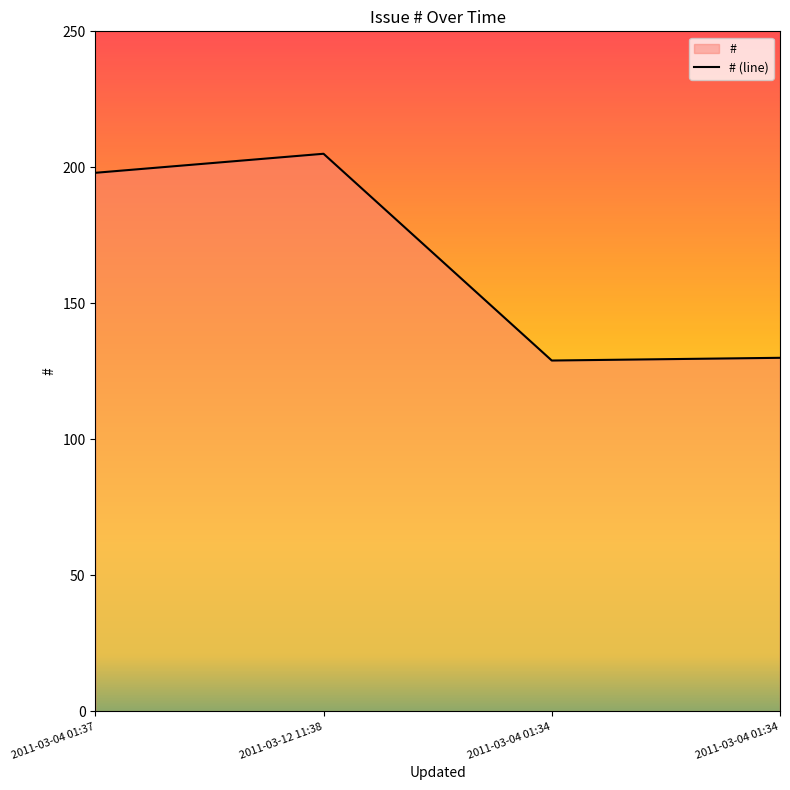

Rank the categories by value from lowest to highest.

2011-03-04 01:34, 2011-03-04 01:34, 2011-03-04 01:37, 2011-03-12 11:38